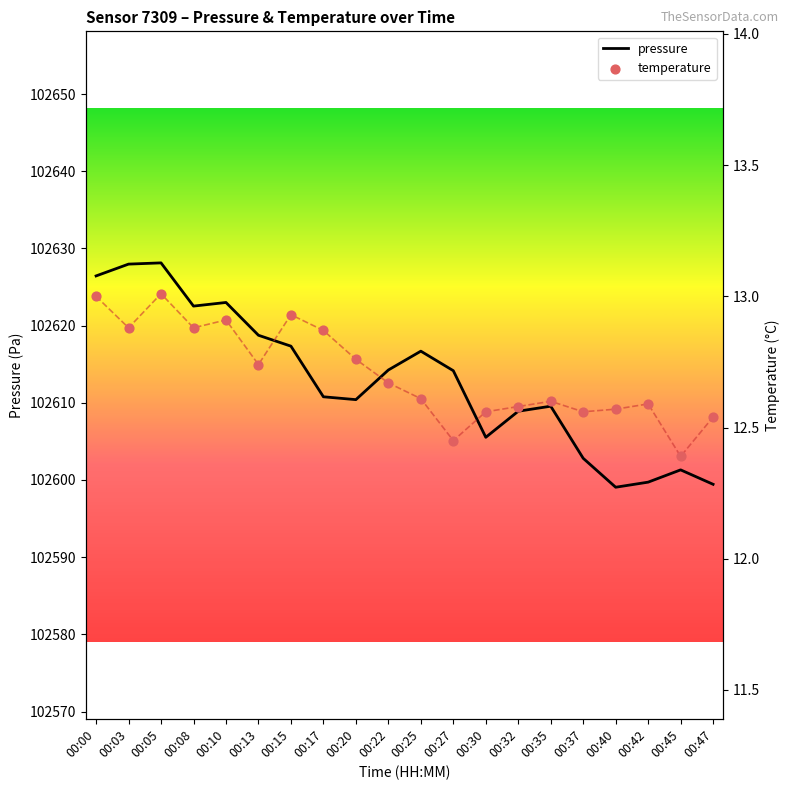

Which series has the largest total across all categories?

pressure